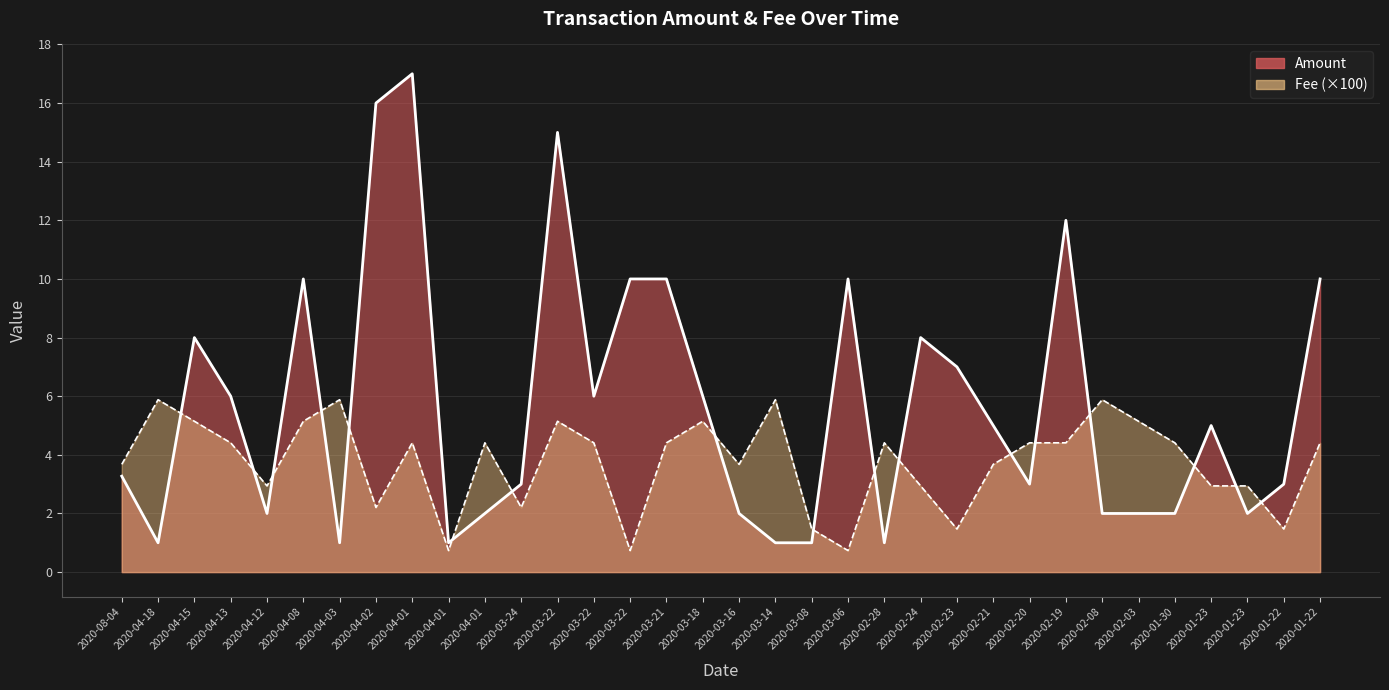

Reading left to right, transcribe all the data shown in this chart.

Amount: 3.3	1.0	8.0	6.0	2.0	10.0	1.0	16.0	17.0	1.0	2.0	3.0	15.0	6.0	10.0	10.0	6.0	2.0	1.0	1.0	10.0	1.0	8.0	7.0	5.0	3.0	12.0	2.0	2.0	2.0	5.0	2.0	3.0	10.0
Fee: 3.7	5.9	5.1	4.4	2.9	5.1	5.9	2.2	4.4	0.7	4.4	2.2	5.1	4.4	0.7	4.4	5.1	3.7	5.9	1.5	0.7	4.4	2.9	1.5	3.7	4.4	4.4	5.9	5.1	4.4	2.9	2.9	1.5	4.4